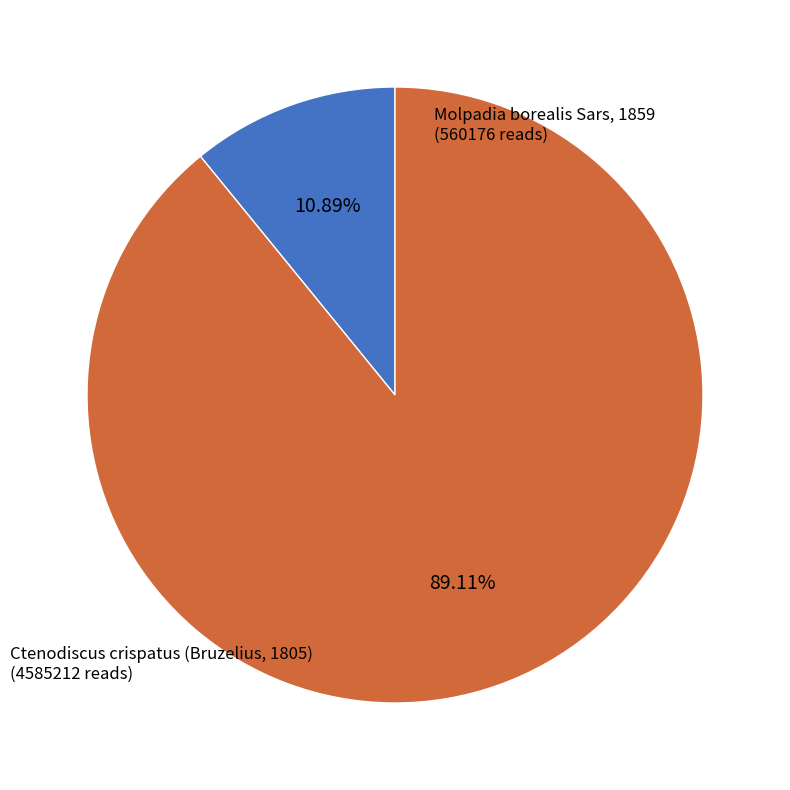

Which has a higher value, Molpadia borealis Sars, 1859 or Ctenodiscus crispatus (Bruzelius, 1805)?

Ctenodiscus crispatus (Bruzelius, 1805)